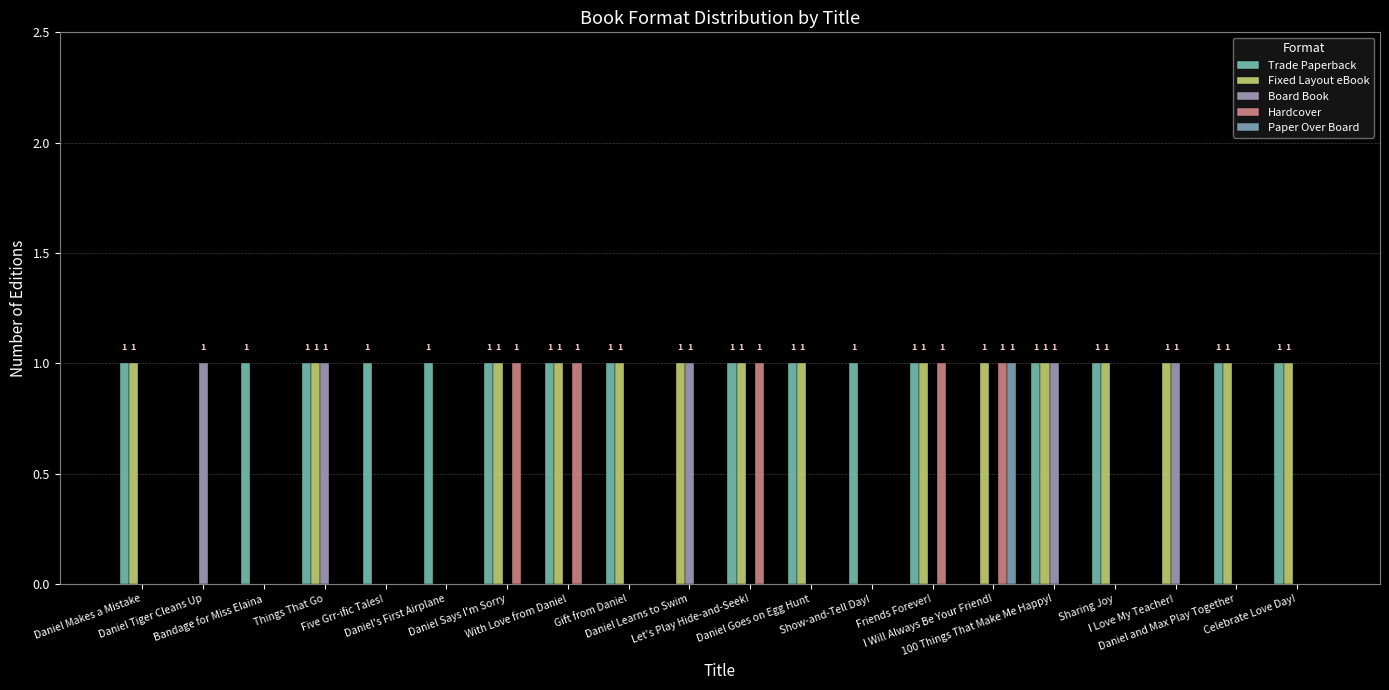

List the labels in order of Fixed Layout eBook value, smallest first.

Daniel Tiger Cleans Up, Bandage for Miss Elaina, Five Grr-ific Tales!, Daniel's First Airplane, Show-and-Tell Day!, Daniel Makes a Mistake, Things That Go, Daniel Says I'm Sorry, With Love from Daniel, Gift from Daniel, Daniel Learns to Swim, Let's Play Hide-and-Seek!, Daniel Goes on Egg Hunt, Friends Forever!, I Will Always Be Your Friend!, 100 Things That Make Me Happy!, Sharing Joy, I Love My Teacher!, Daniel and Max Play Together, Celebrate Love Day!